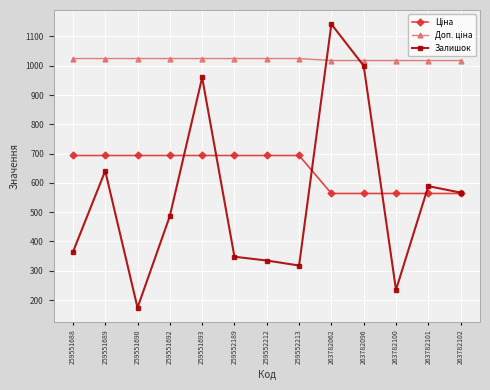

What is the value of the Залишок point at the 8th from the left?

318.0